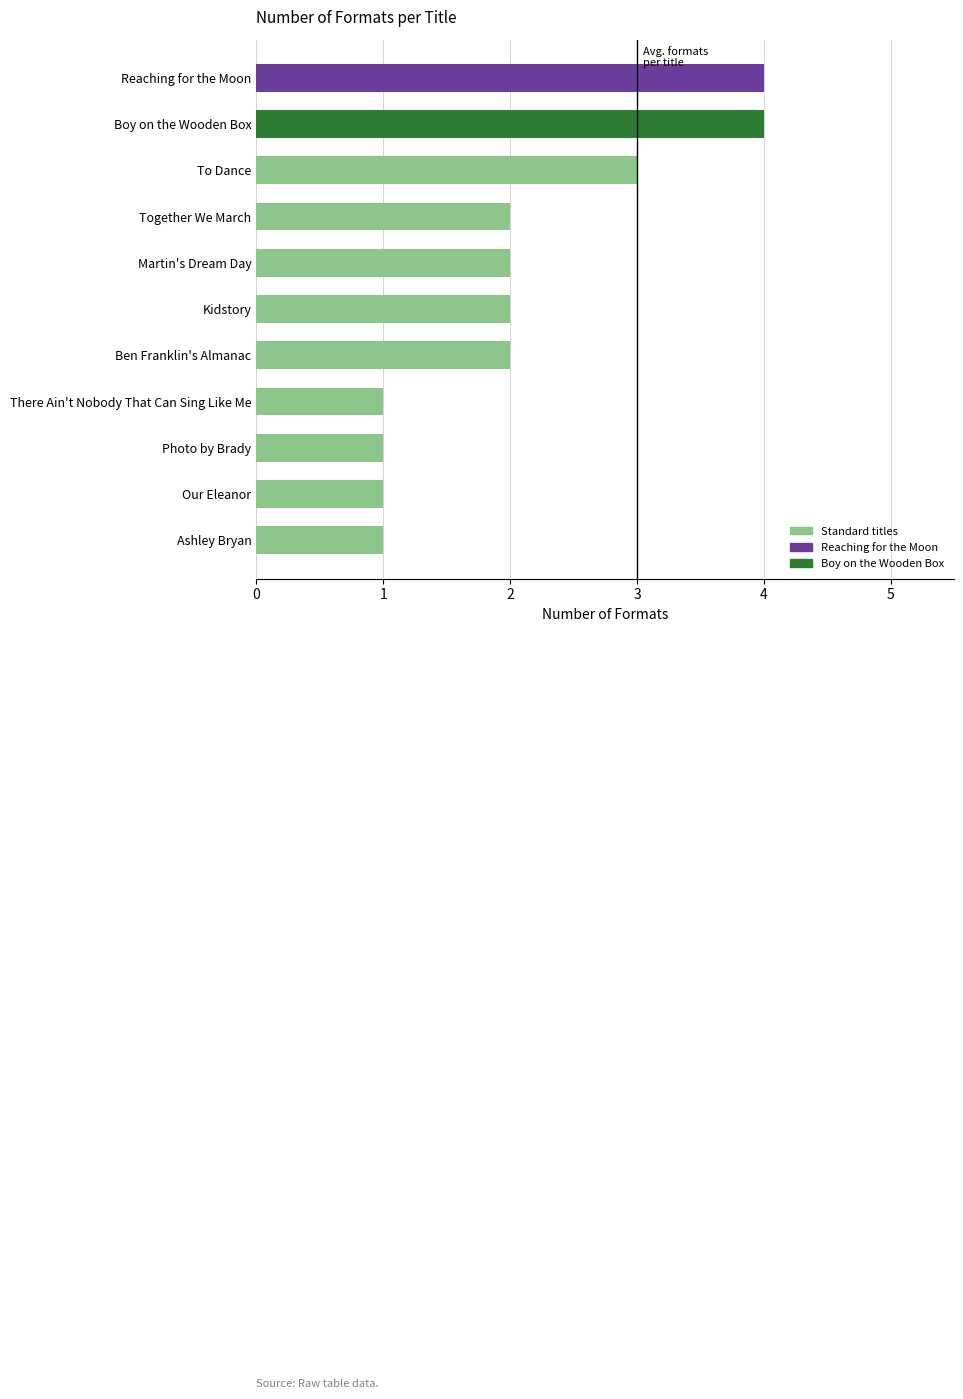

What is the difference between the values at Reaching for the Moon and Ashley Bryan?

3